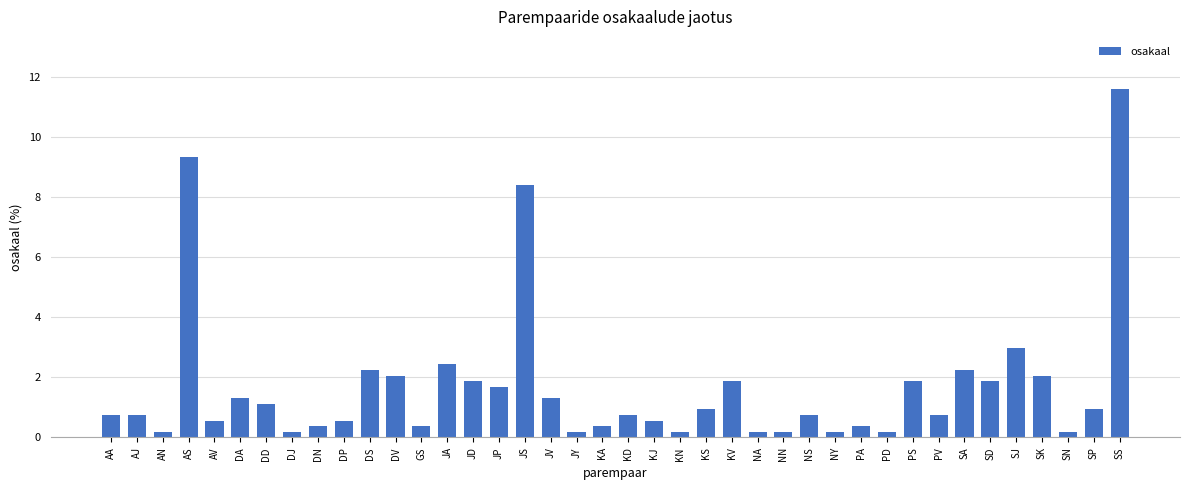

What is the maximum value shown in the chart?

11.6